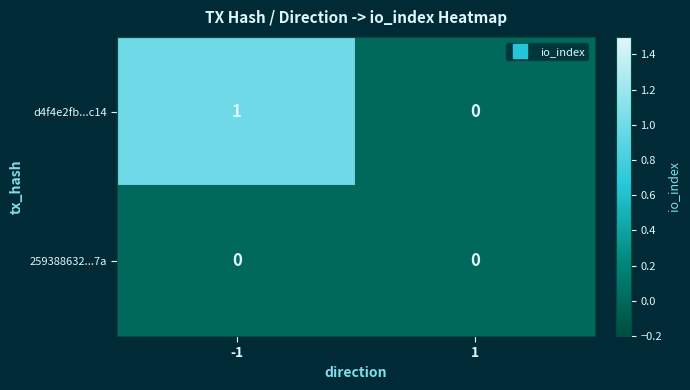

Reading left to right, what are all the values shown in this chart?

d4f4e2fb...c14: -1=1	1=0
259388632...7a: -1=0	1=0